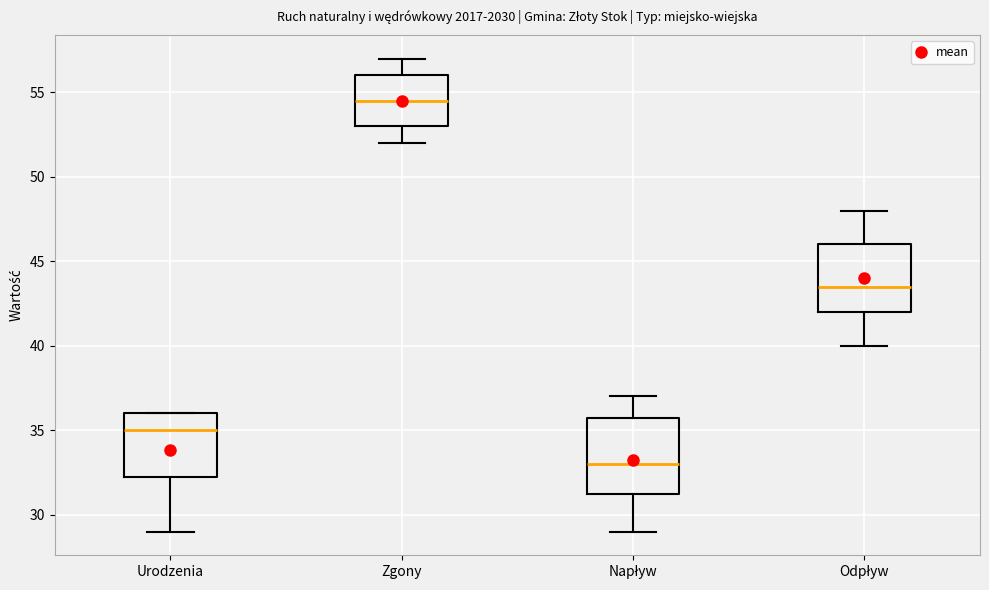

Which box is the tallest, from its lower edge to its upper edge?

Napływ